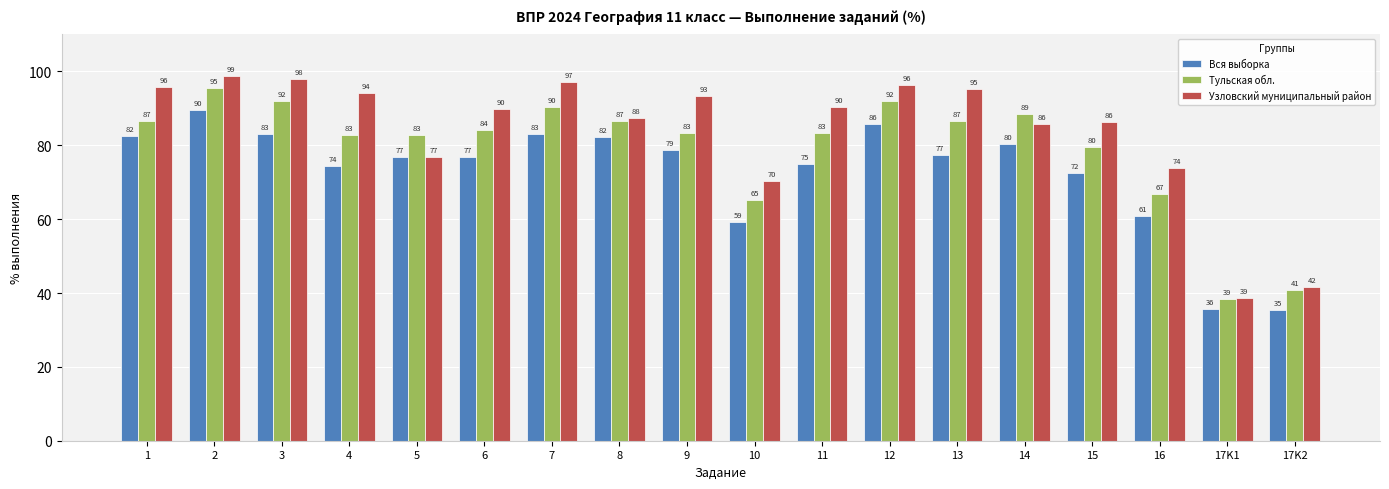

Which series has the largest range (max minus min)?

Узловский муниципальный район